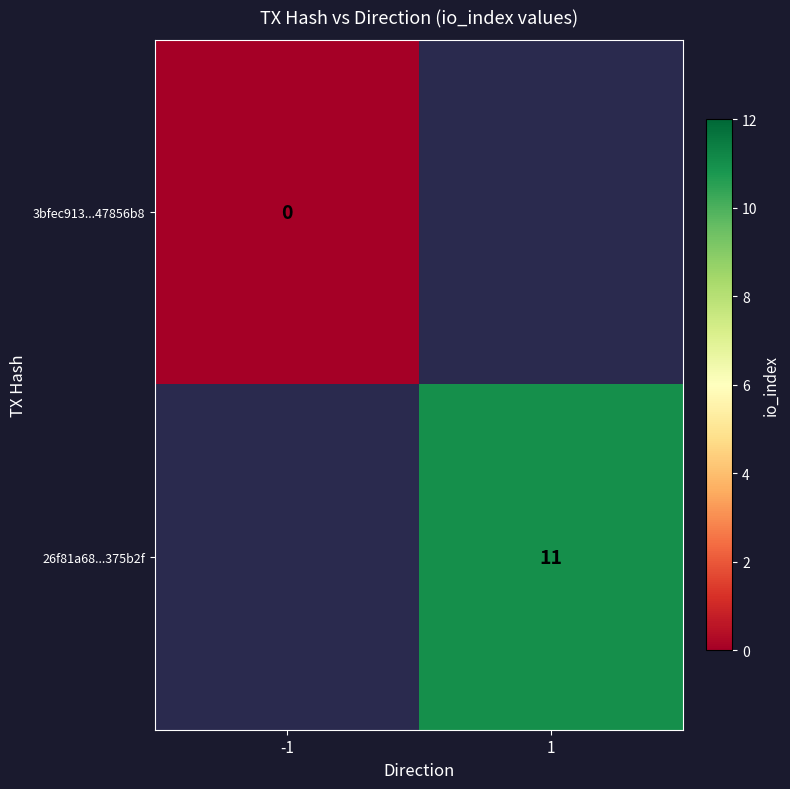

At which category does the chart reach its peak across all series?

1